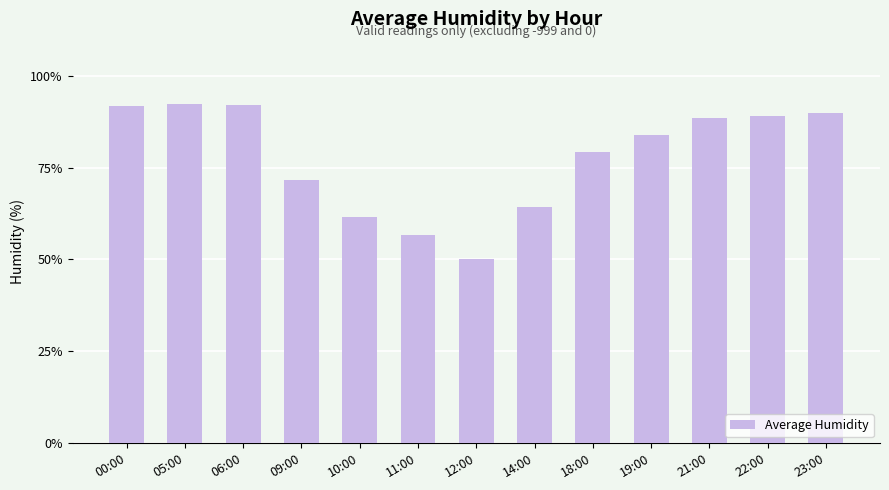

Approximately how many times larger is the value at 19:00 compared to 11:00?

1.5